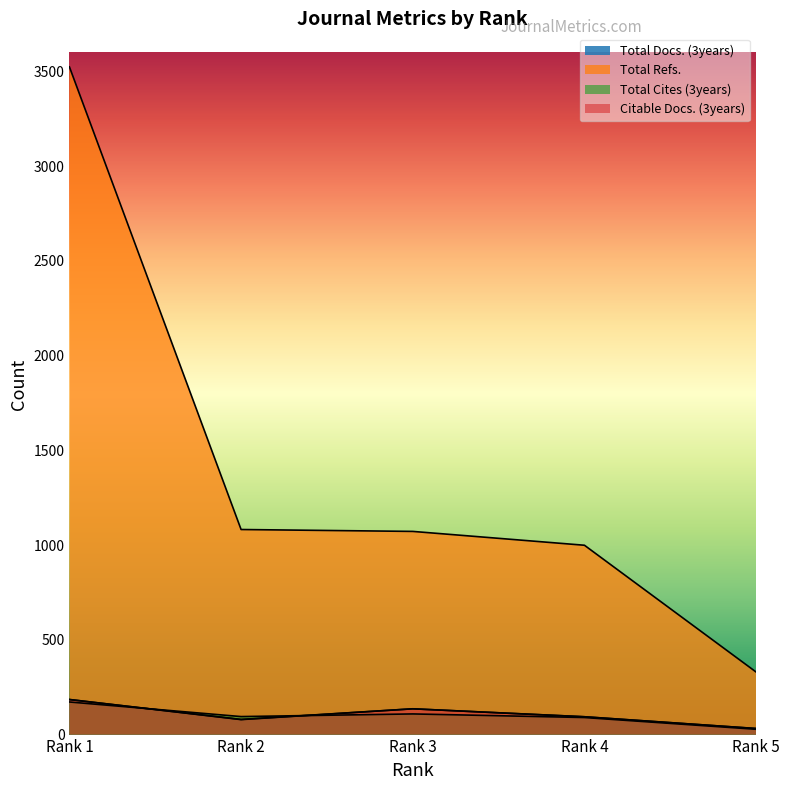

How many categories are shown in the chart?

5